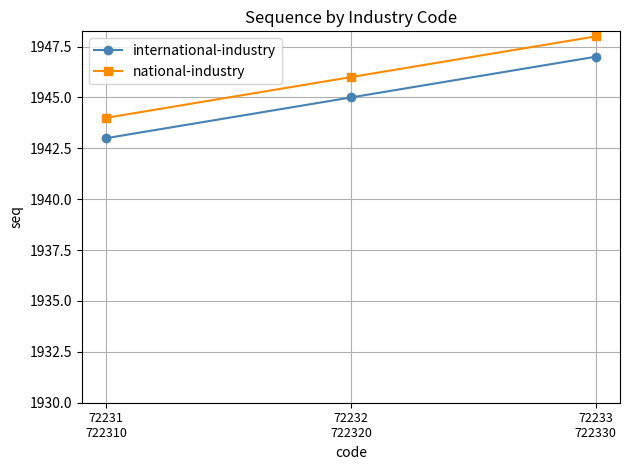

Which category has the lowest value across all series?

72231
722310